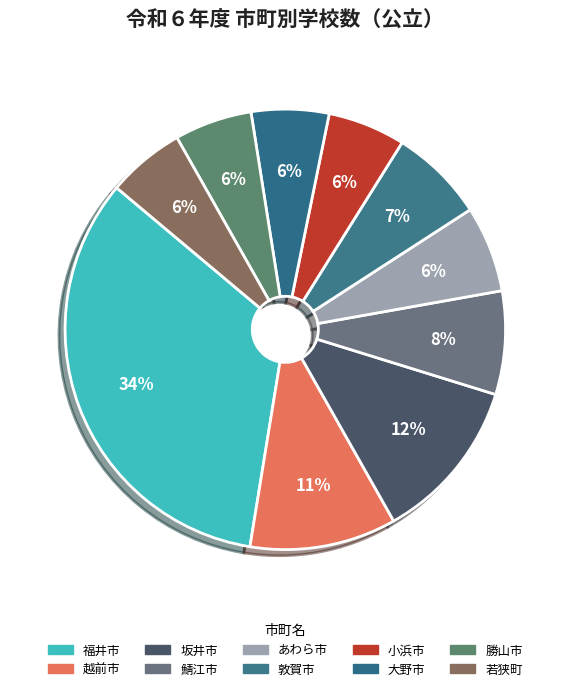

Rank the categories by value from highest to lowest.

福井市, 坂井市, 越前市, 鯖江市, 敦賀市, あわら市, 小浜市, 大野市, 勝山市, 若狭町